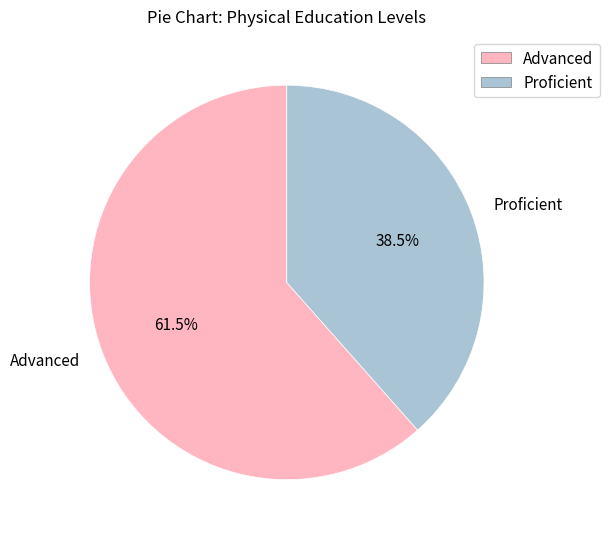

What is the ratio of the value at Proficient to the value at Advanced?

0.6